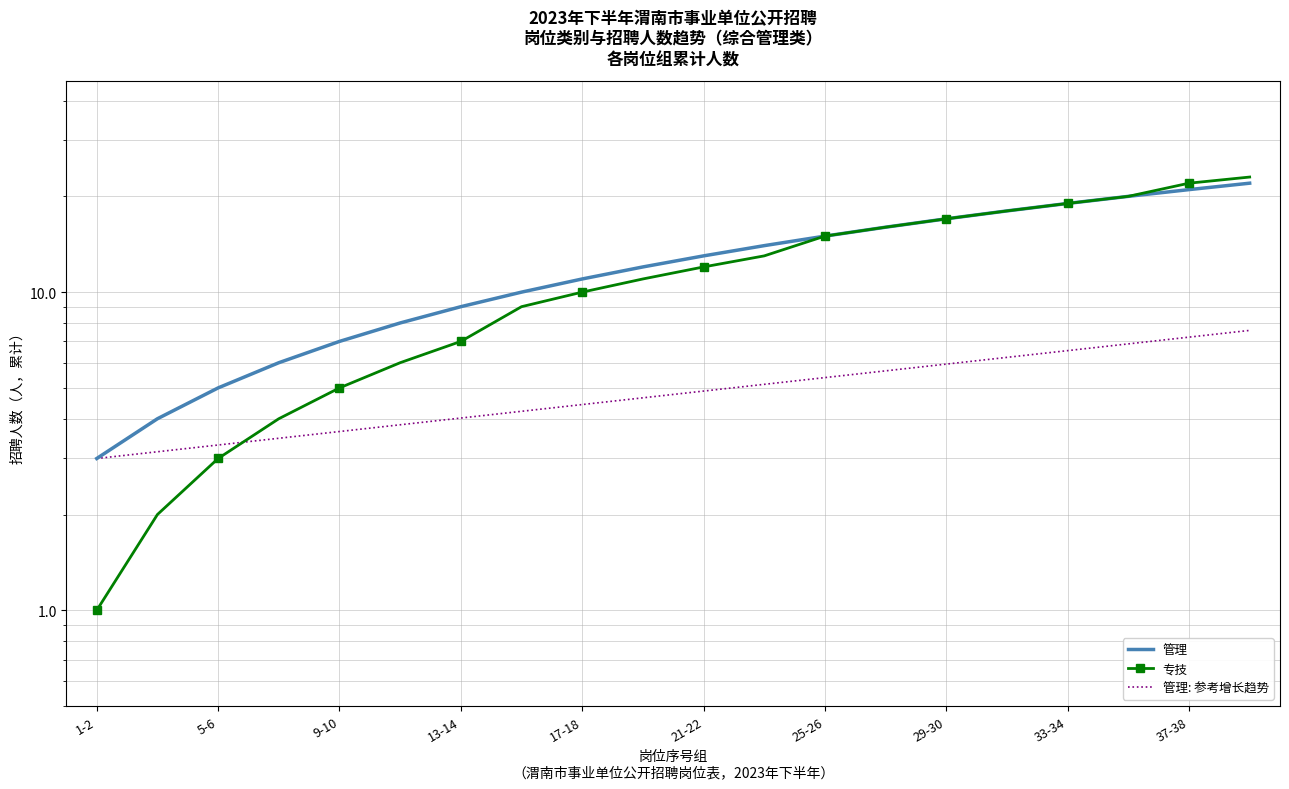

How many intersections are there between 专技 and 管理: 参考增长趋势?

1